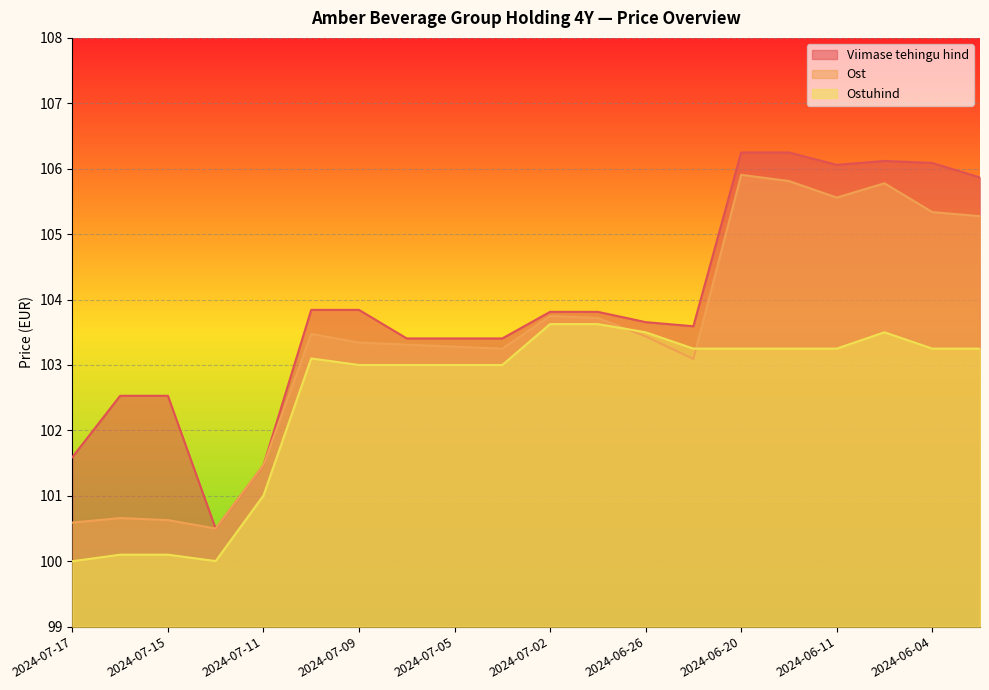

Which category has the highest value in the Ost series?

2024-06-20